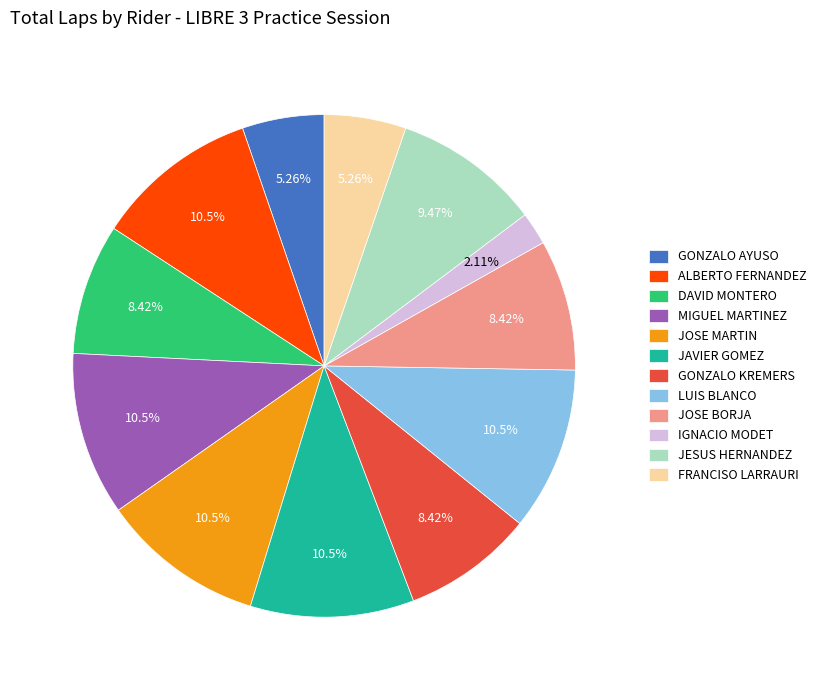

To the nearest percent, what portion does JESUS HERNANDEZ represent?

9%